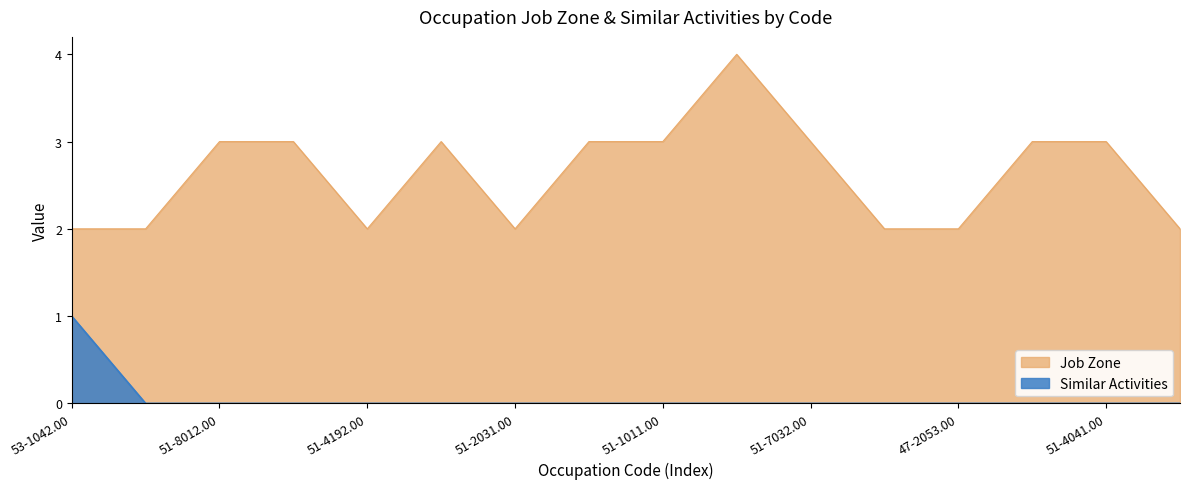

What is the total value across all series at 51-4041.00?

3